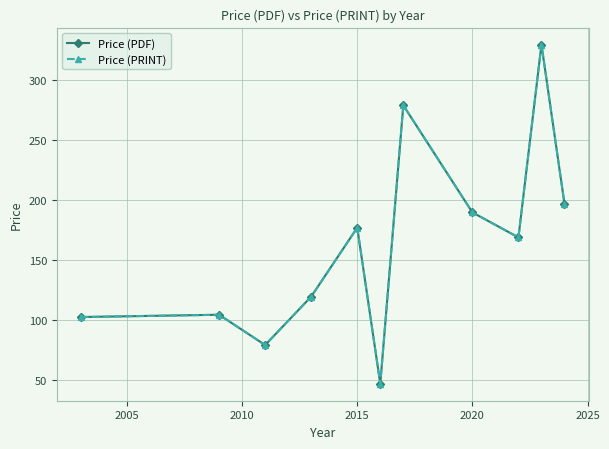

Which series has the widest spread of values?

Price (PDF)